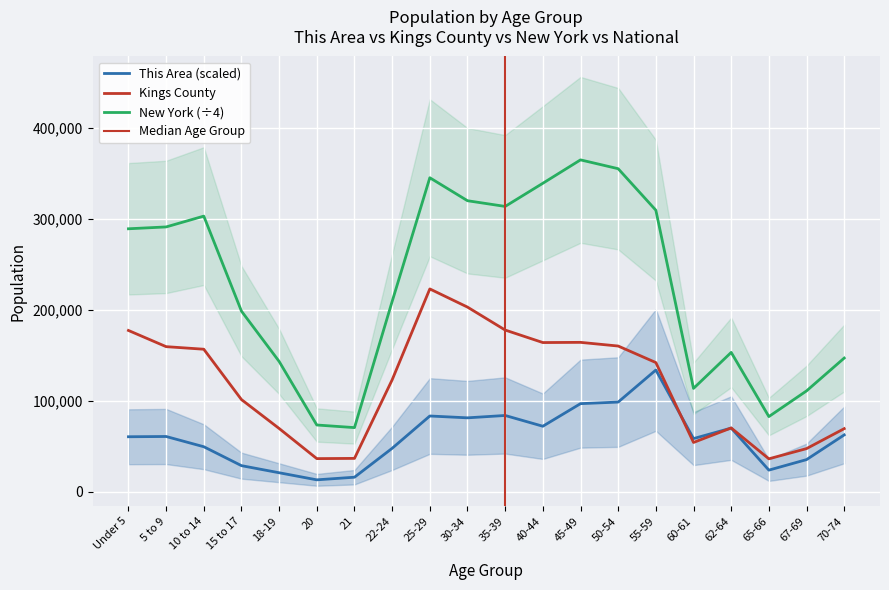

Which category has the highest value in the This Area series?

55-59